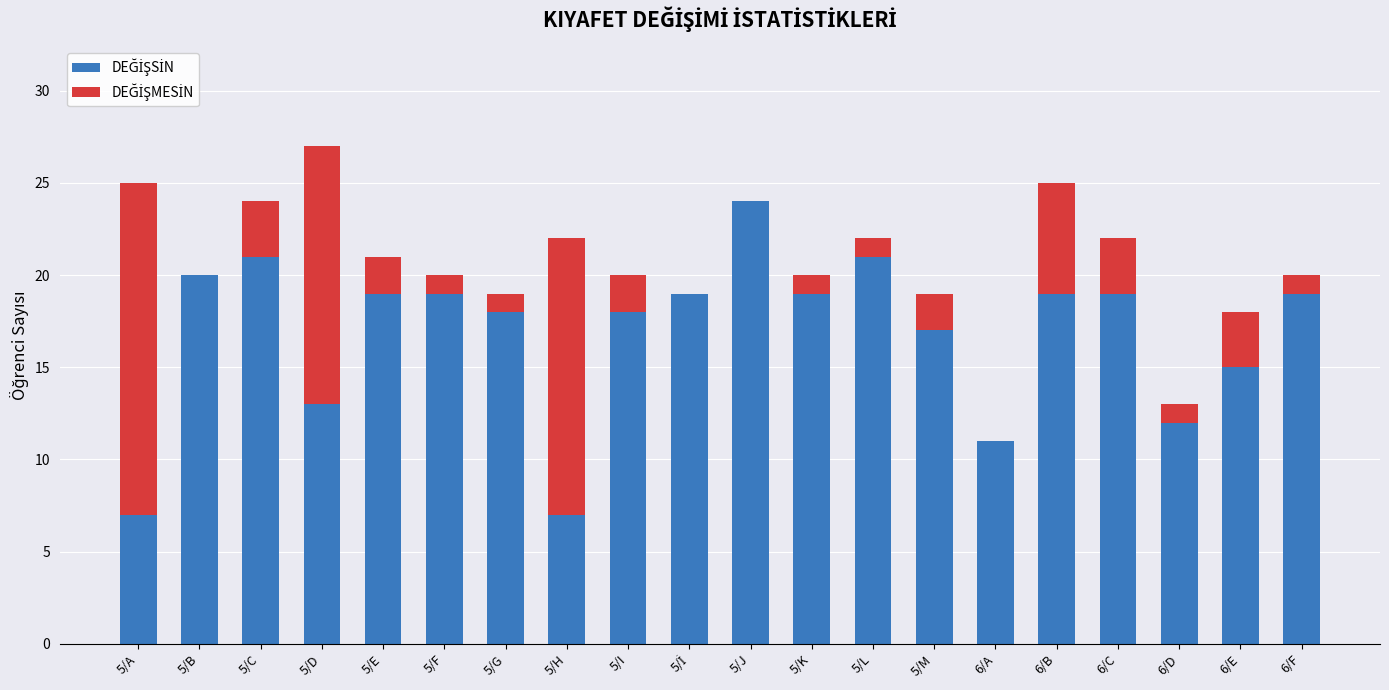

At which category is the sum across all series the highest?

5/D